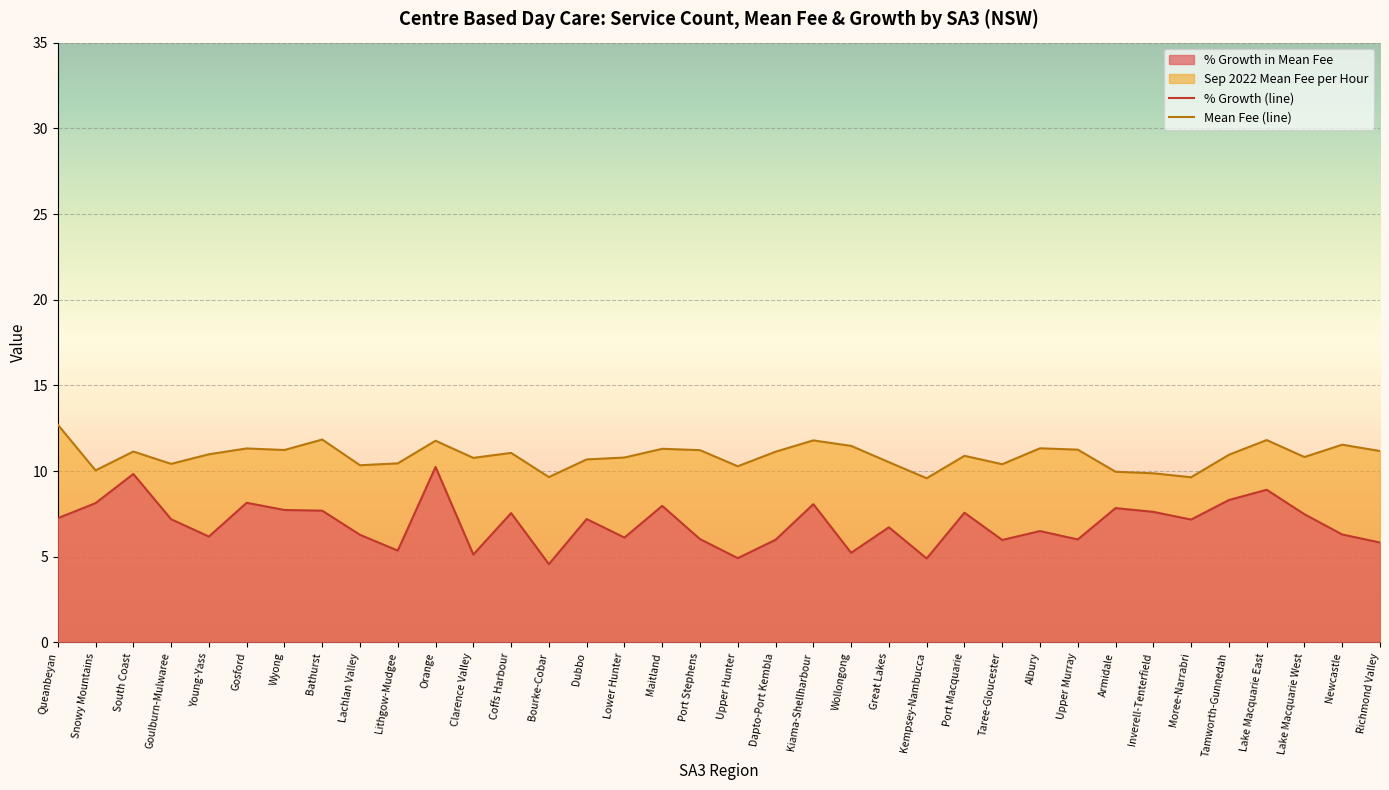

Where is % Growth nearest to the value 7?

Moree-Narrabri